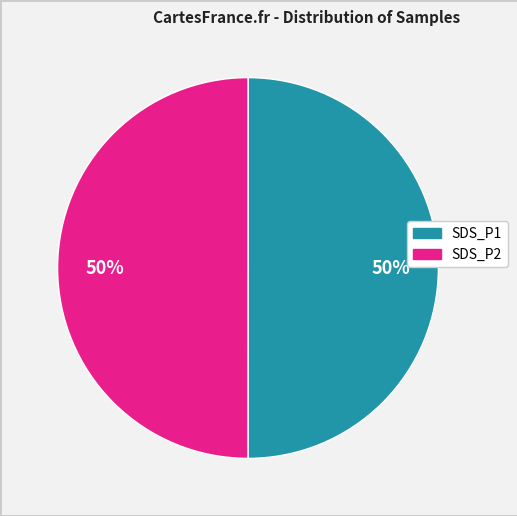

To the nearest percent, what is the average slice percentage?

50%